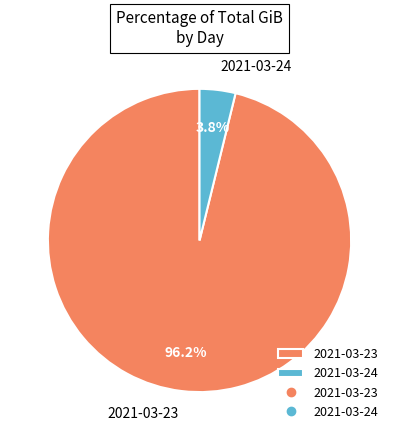

To the nearest percent, what is the difference between the 2021-03-24 and 2021-03-23 slice percentages?

92%